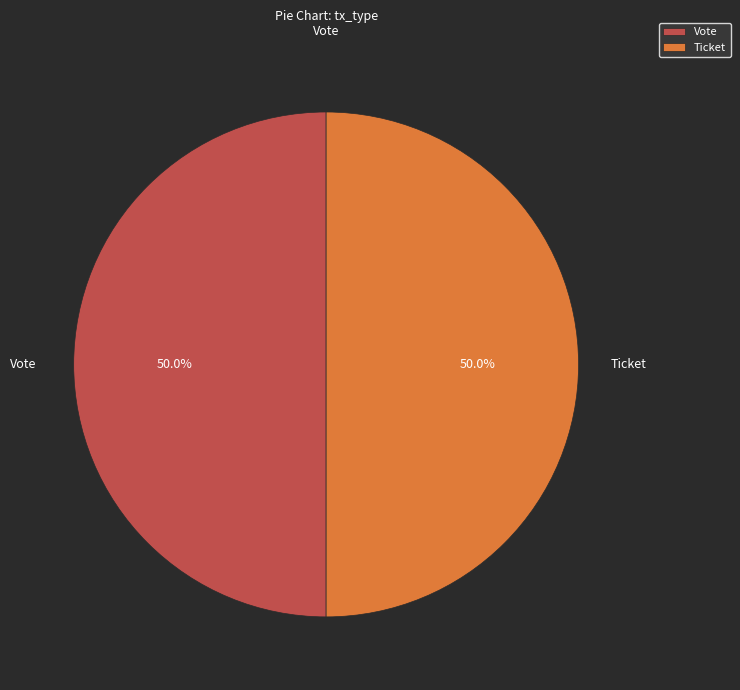

What portion of the pie excludes Ticket?

50.0%